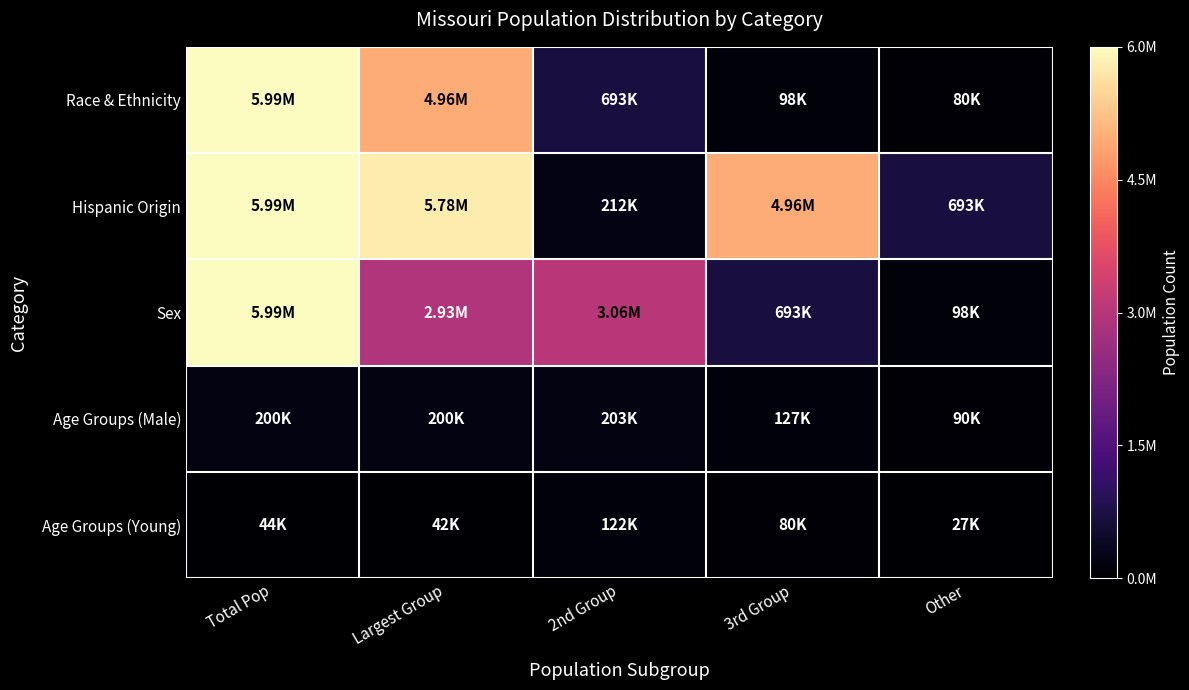

List the series in order of their peak value, lowest first.

Age Groups (Young), Age Groups (Male), Race & Ethnicity, Hispanic Origin, Sex